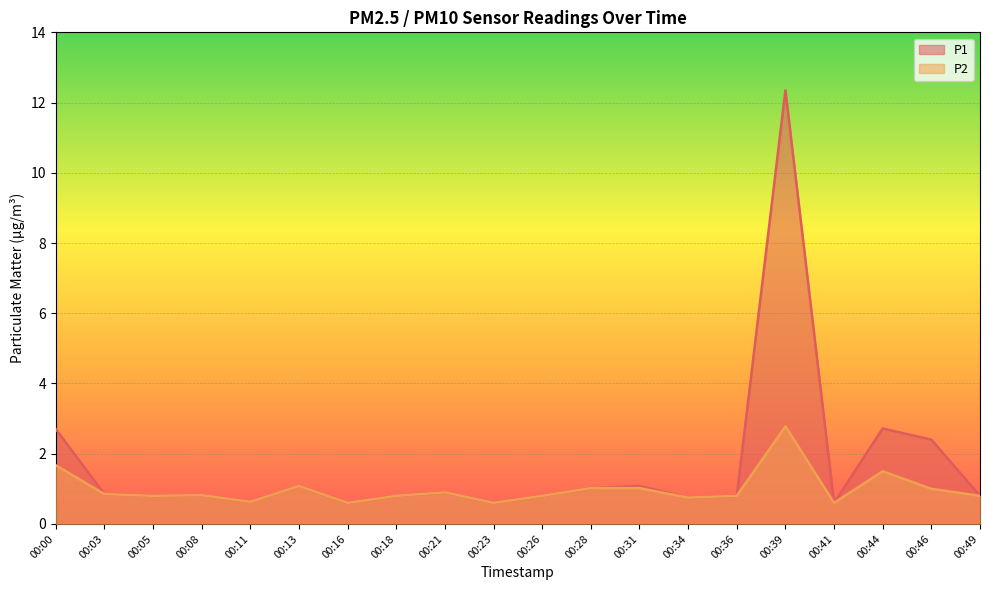

Which series has the largest total across all categories?

P1